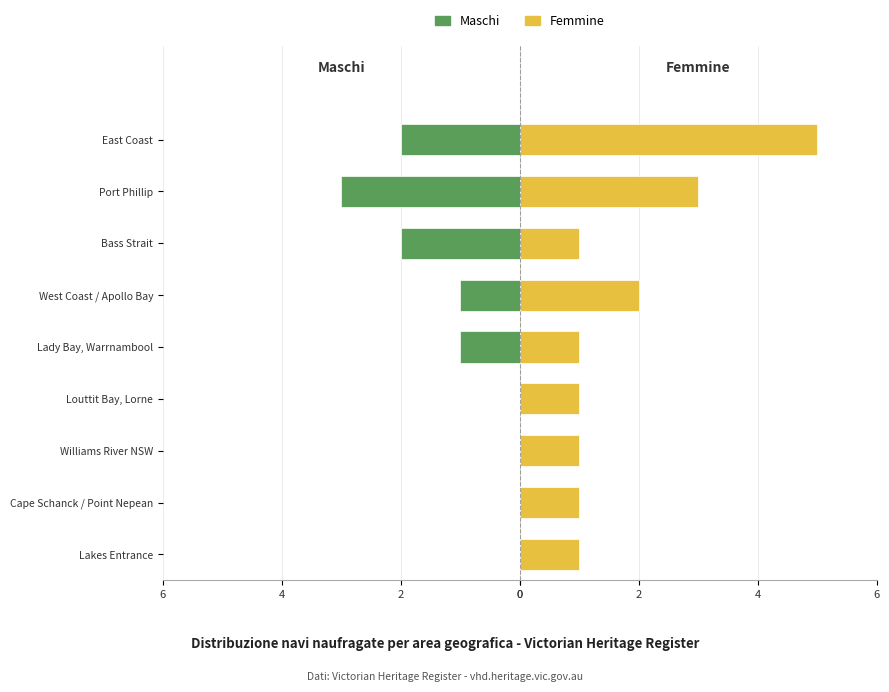

True or false: Femmine has a value of 2 at East Coast.

False